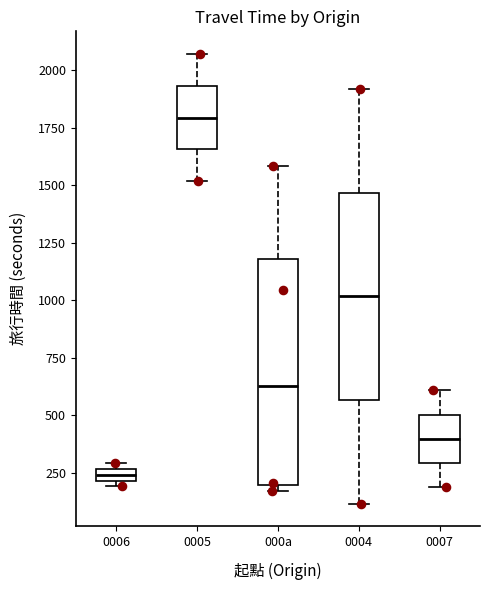

Where is the upper edge of the box for 0007 on the y-axis? The values are not printed on the chart, so give them approximately, as read against the axis.

500